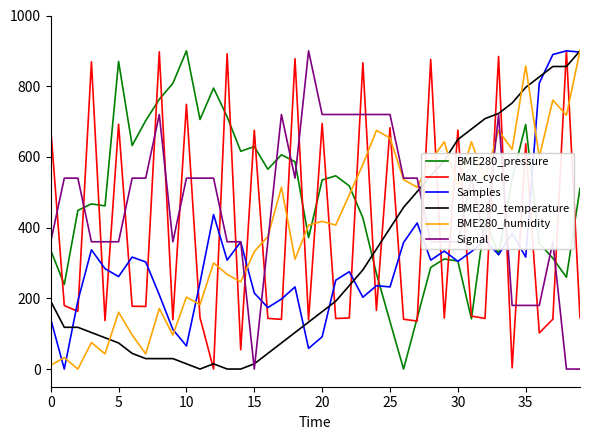

Which series ends up on top after the final intersection of Max_cycle and Signal?

Max_cycle